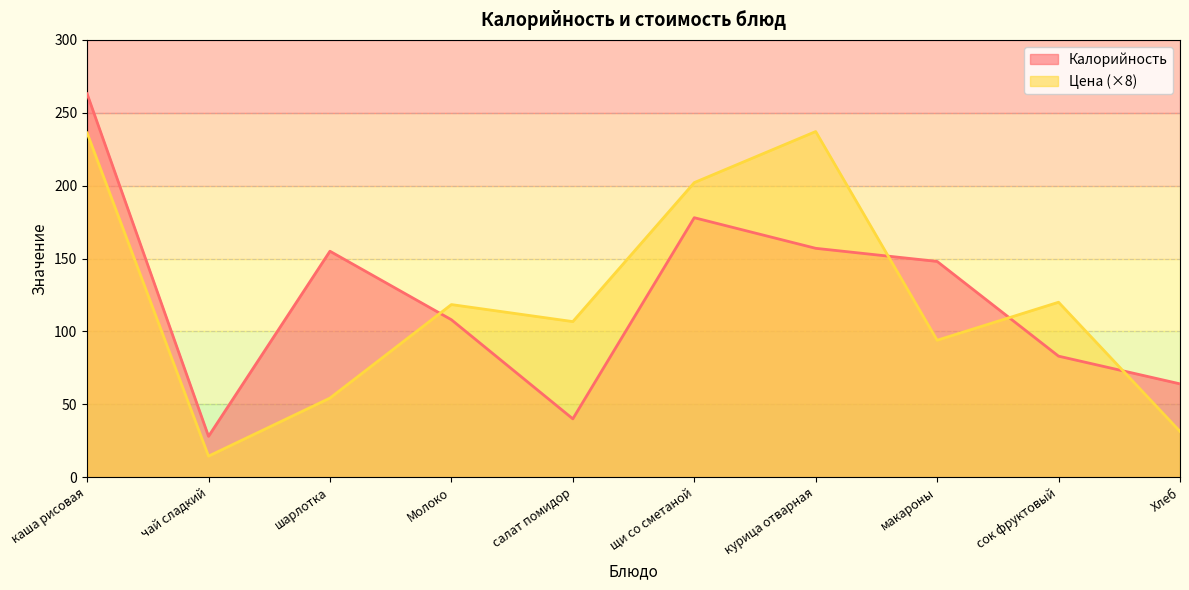

List the labels in order of Цена value, largest first.

курица отварная, каша рисовая, щи со сметаной, сок фруктовый, Молоко, салат помидор, макароны, шарлотка, Хлеб, чай сладкий